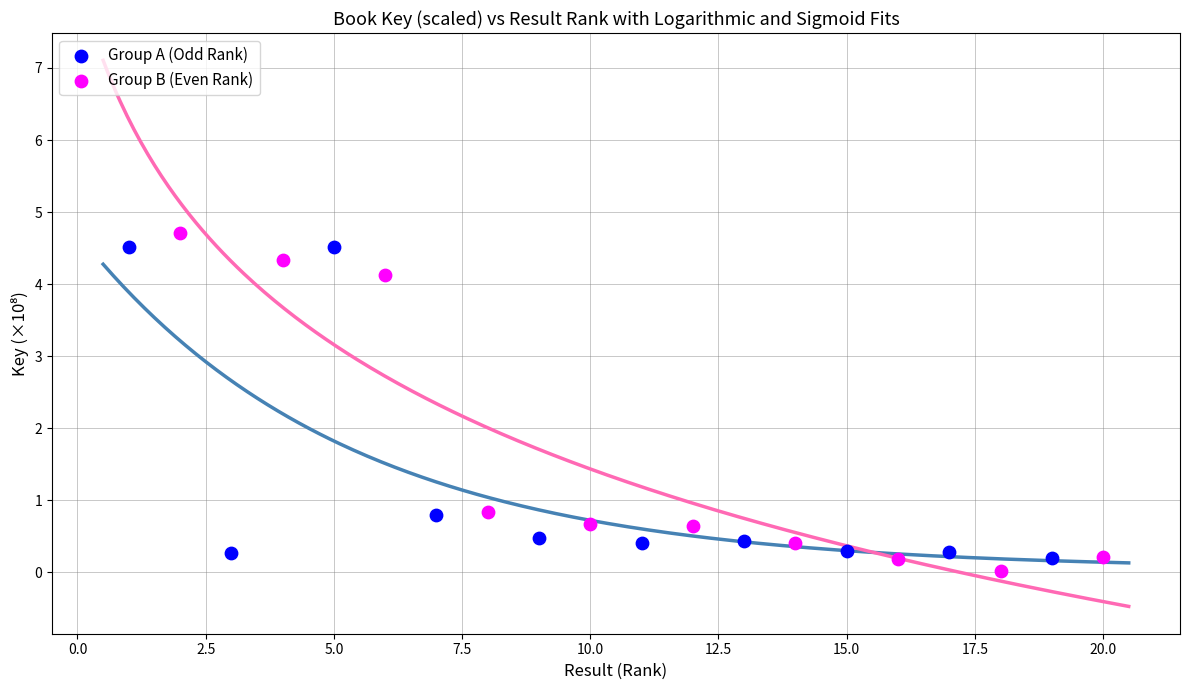

Which series reaches the maximum Y coordinate?

Group B (Even Rank)